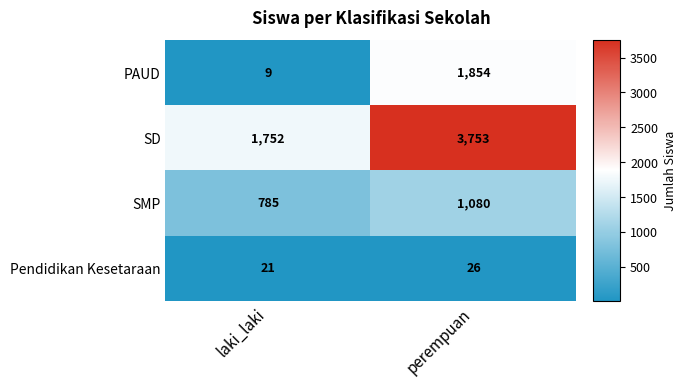

Rank the series by their maximum value, from lowest to highest.

Pendidikan Kesetaraan, SMP, PAUD, SD